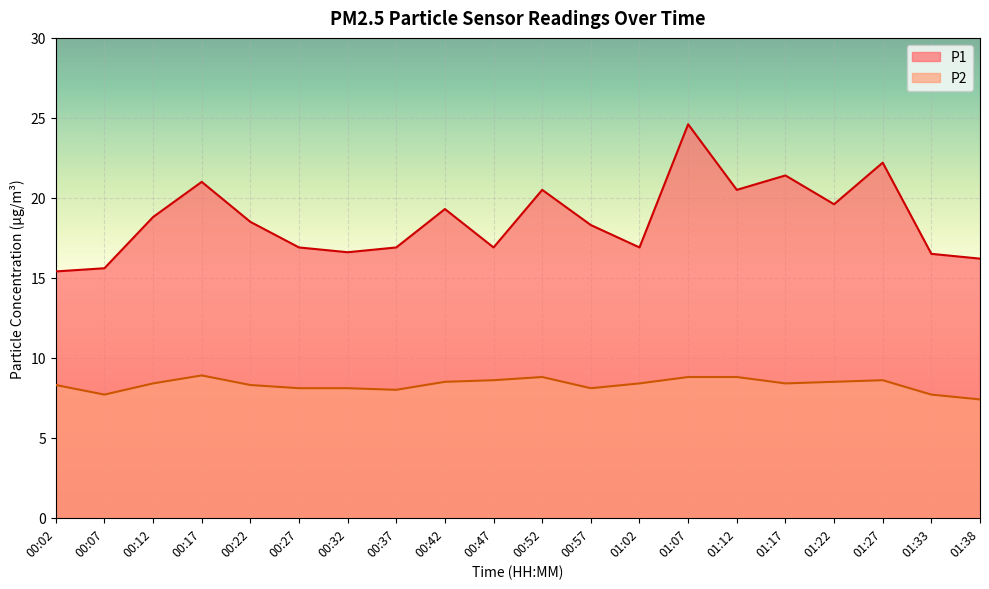

True or false: P2 and P1 cross at least once.

False